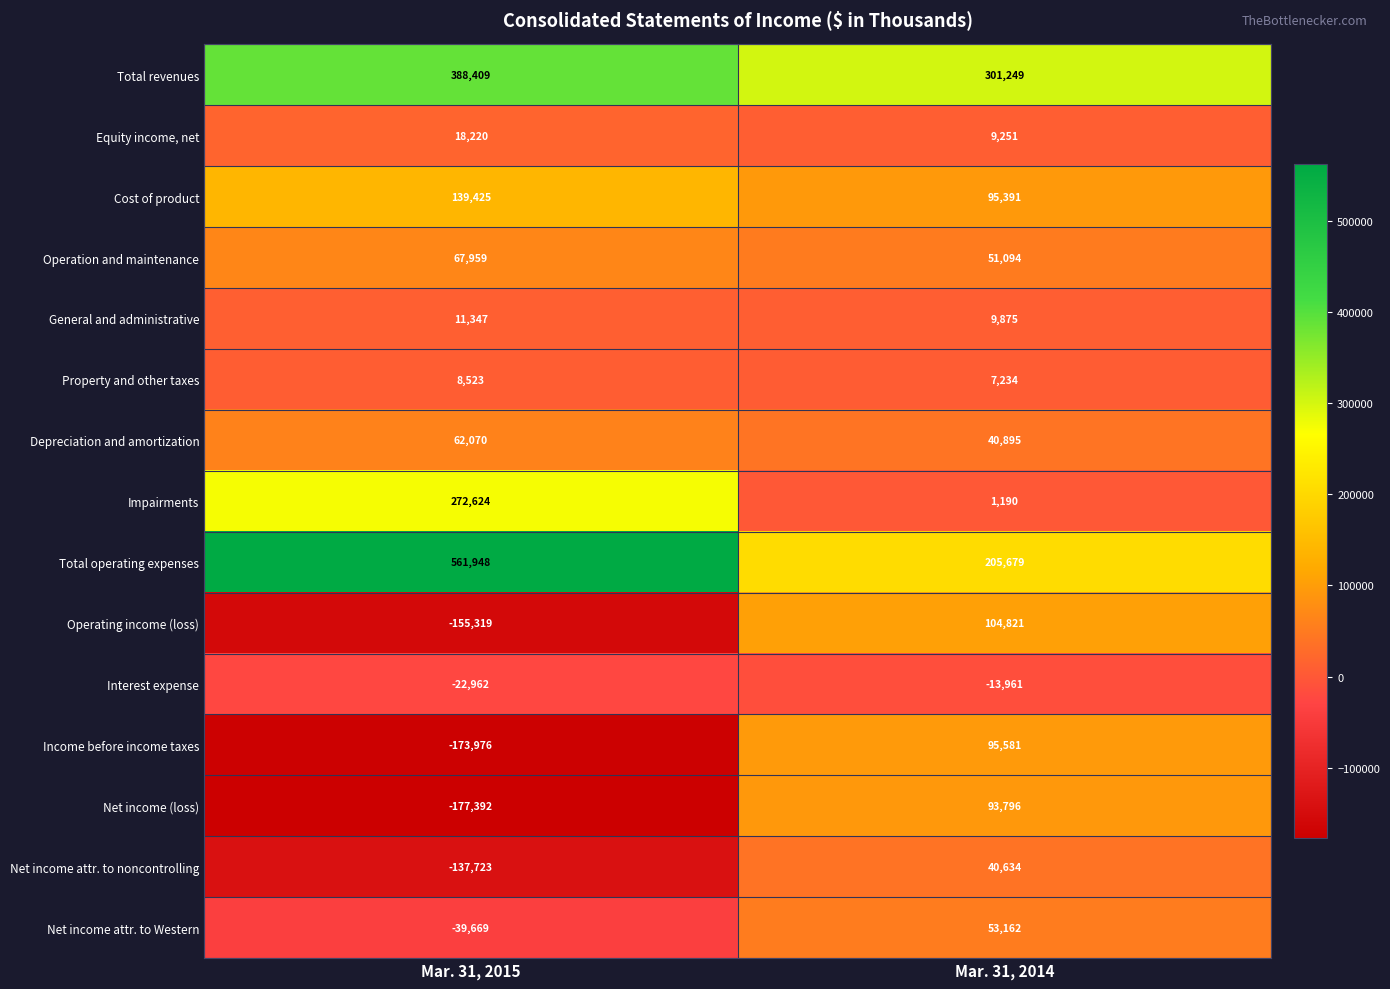

Which category has the highest value across all series?

Mar. 31, 2015